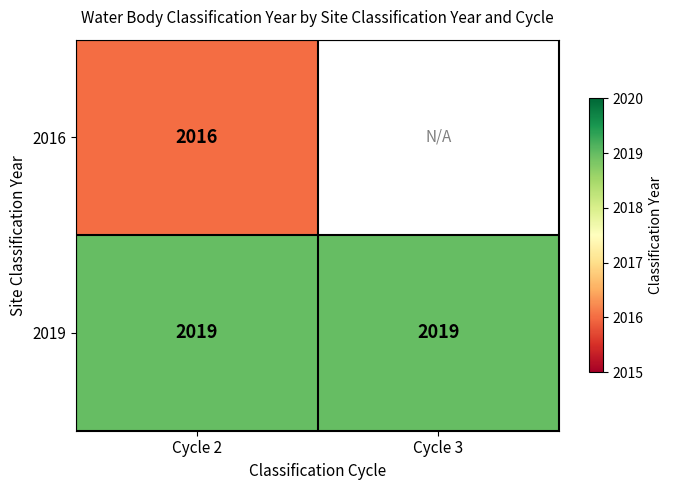

What is the approximate value of 2019 at Cycle 3?

2019